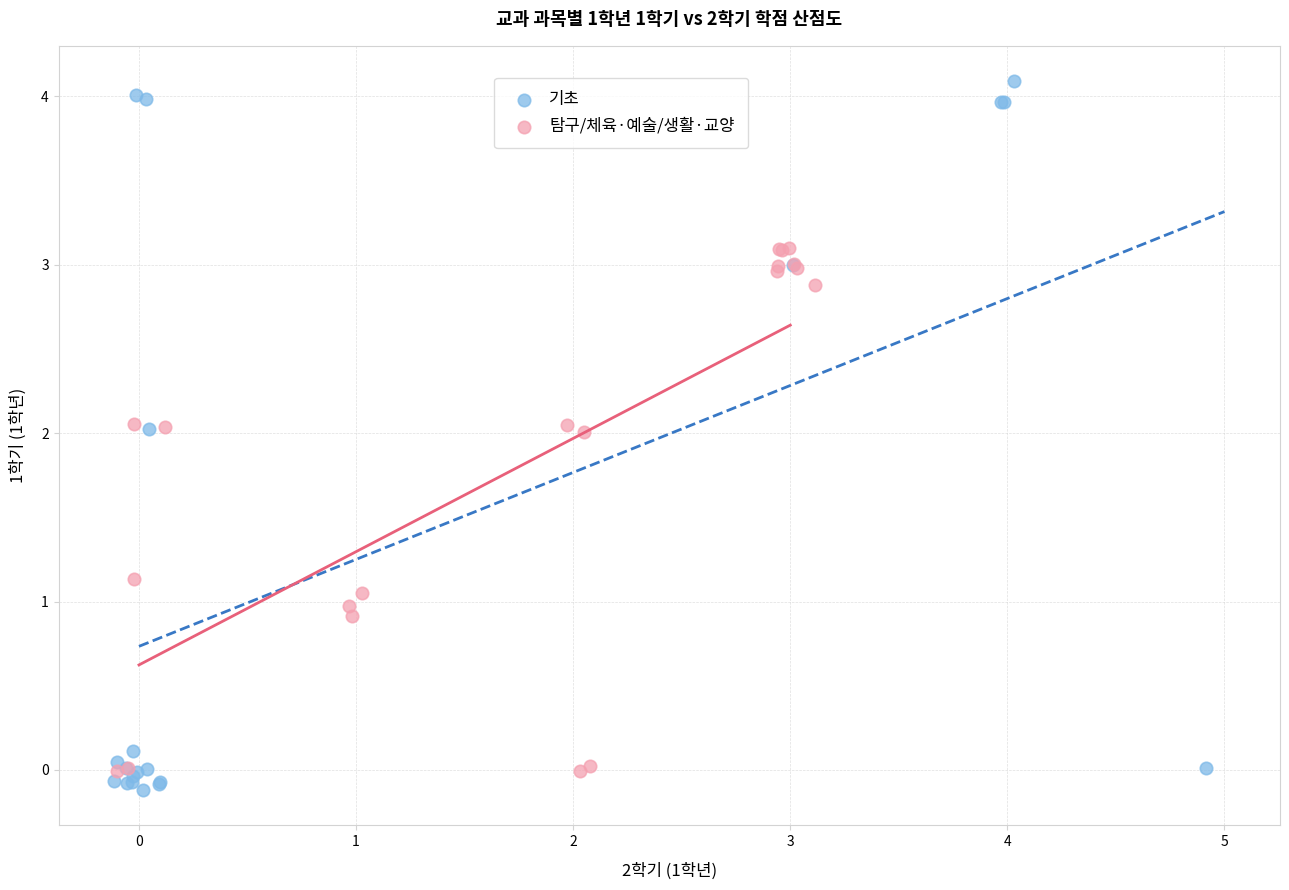

Which series has the widest spread of Y values?

기초